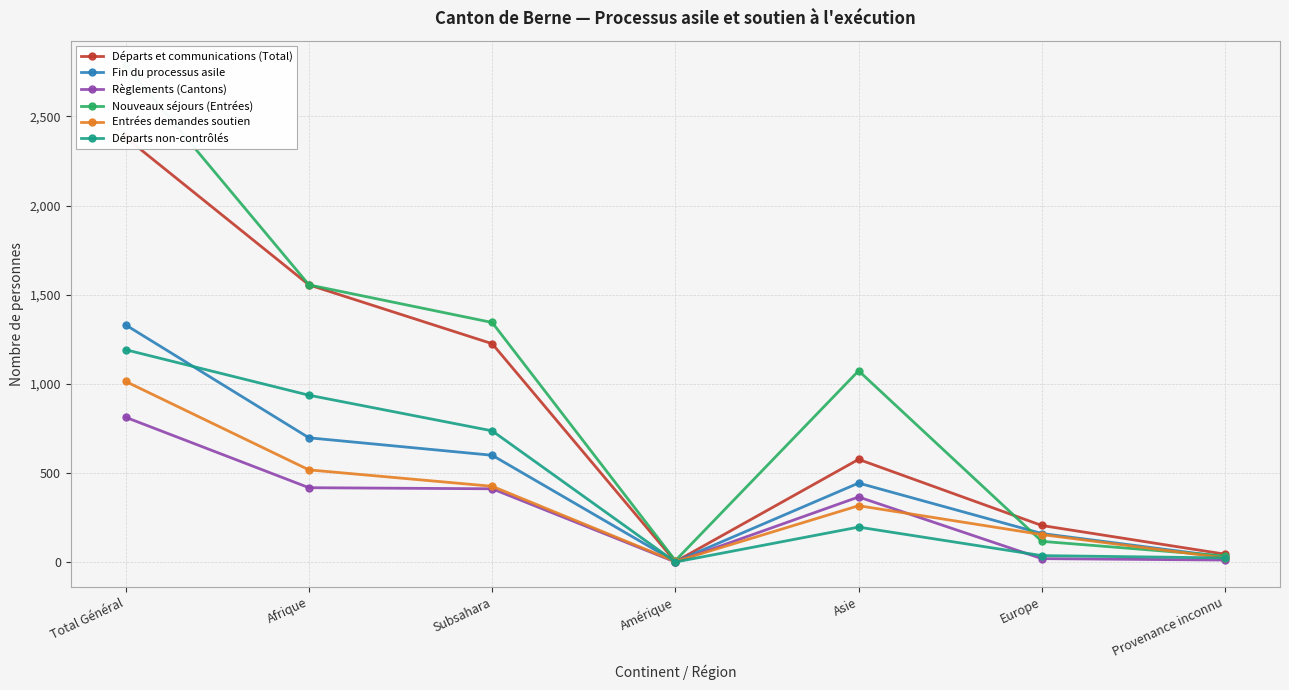

True or false: Nouveaux séjours (Entrées) and Départs non-contrôlés cross at least once.

False